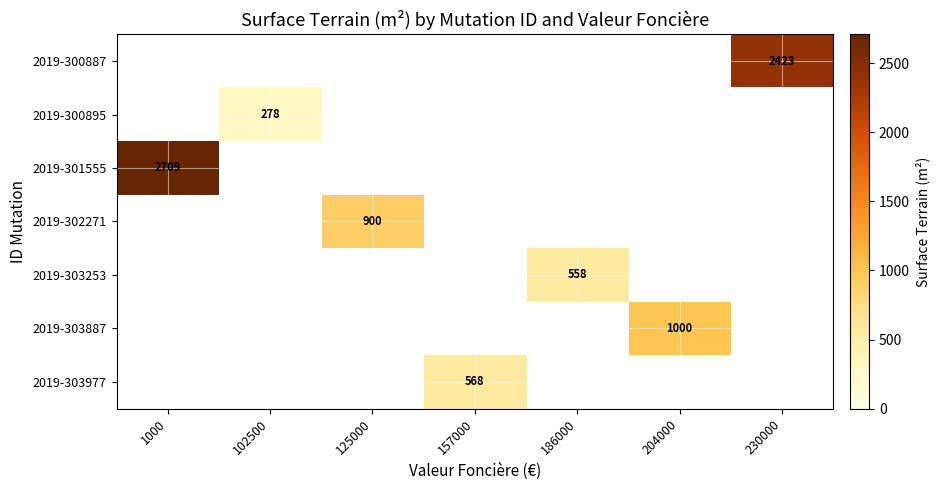

The 2019-301555 series shows 940 at 1000. True or false?

False